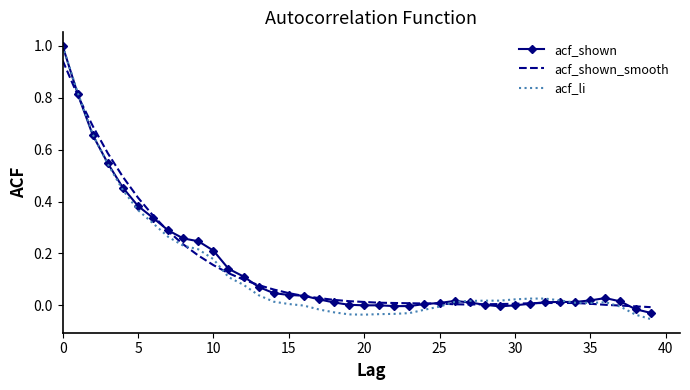

What is the maximum value for acf_shown?

1.0